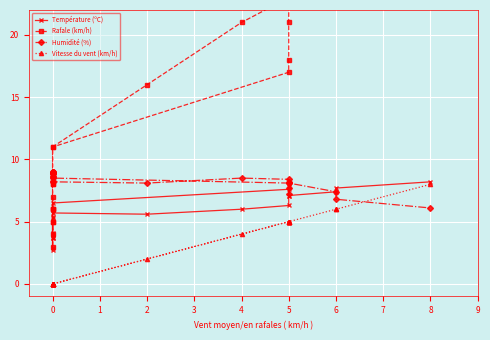

What is the sum of all Rafale (km/h) values?

332.0